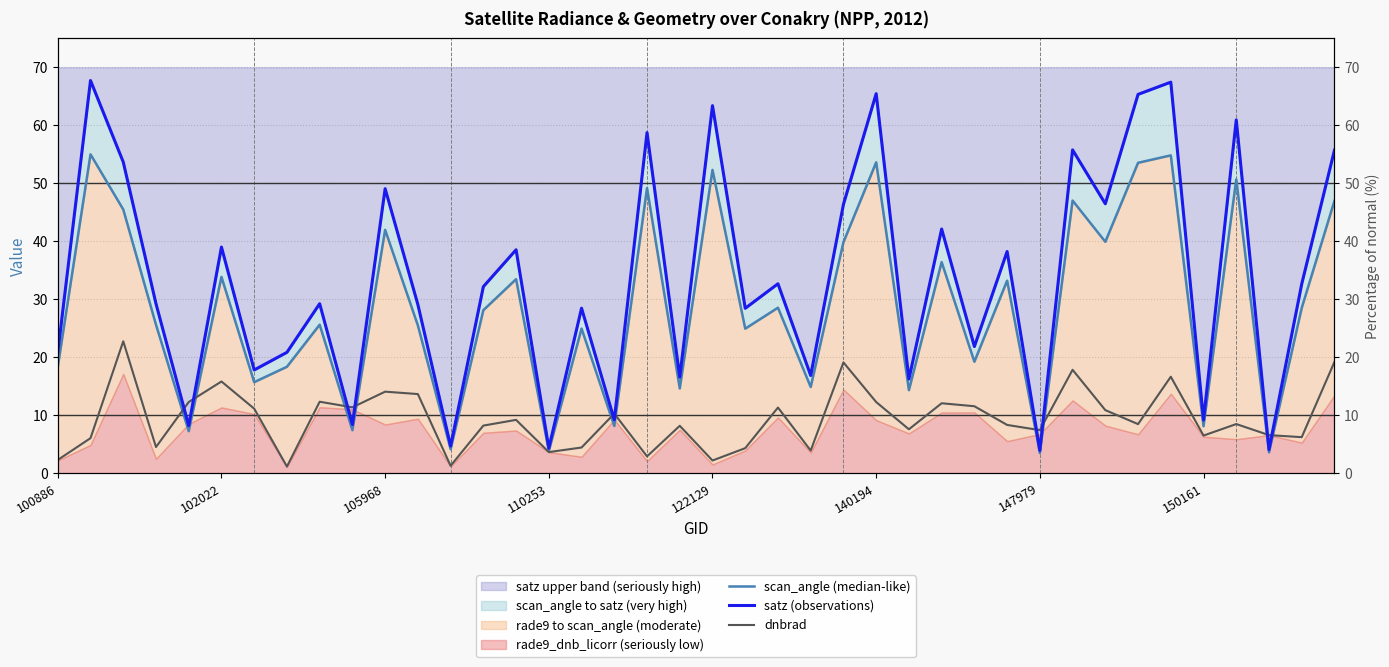

True or false: dnbrad and scan_angle (median-like) cross at least once.

True